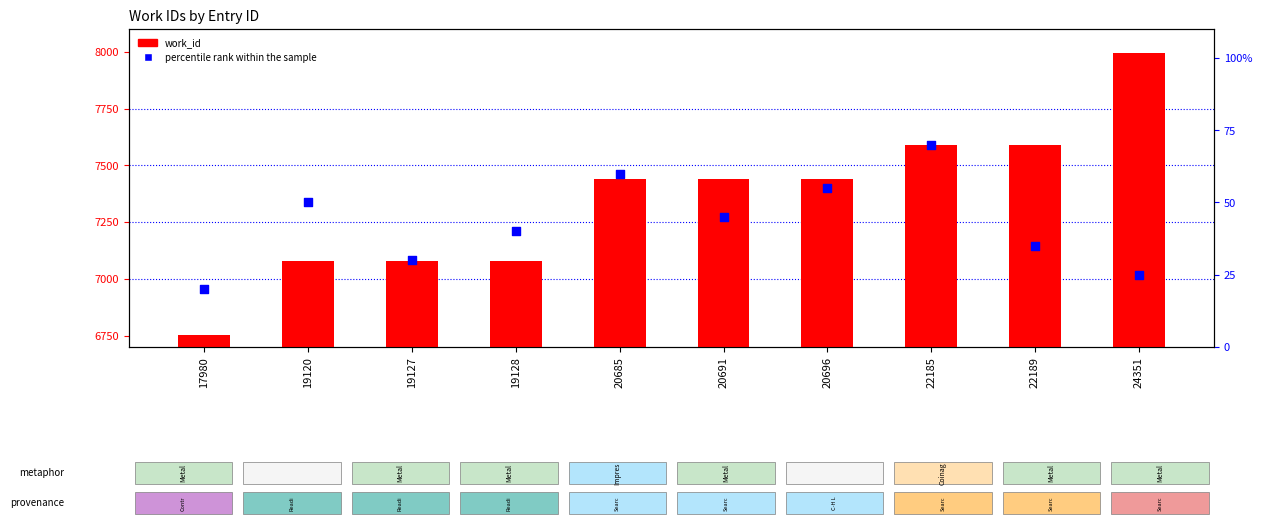

Is the value of work_id at 20685 greater than the value of percentile rank within the sample at 20685?

Yes